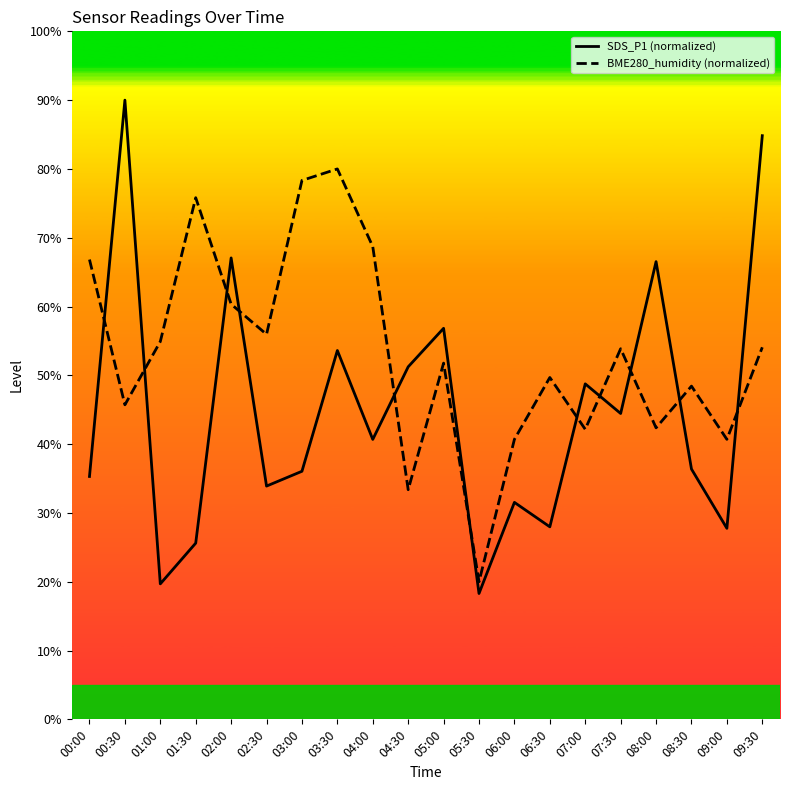

What is the lowest value of the SDS_P1 (normalized) series?

18.3